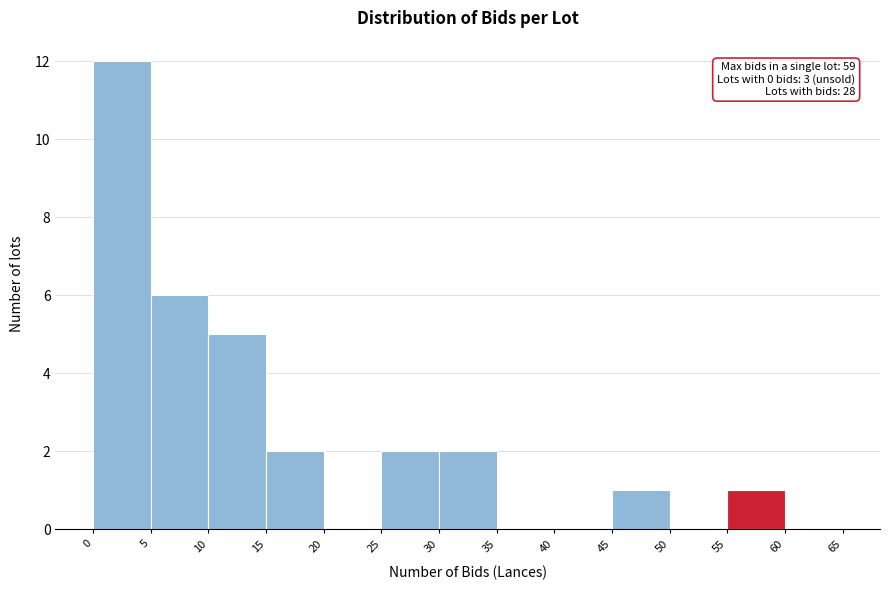

Over which range of the x-axis is the bar tallest?

0 to 5